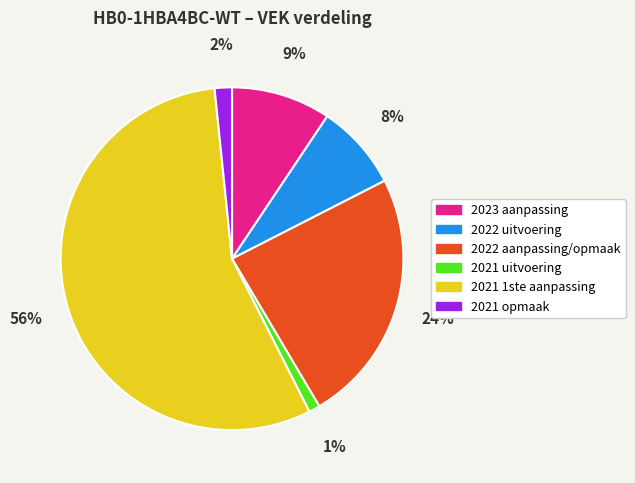

How many slices are in this pie chart?

6